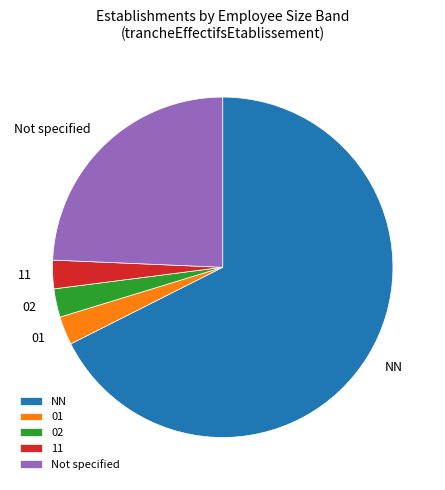

Is there any slice that represents more than half of the pie?

Yes